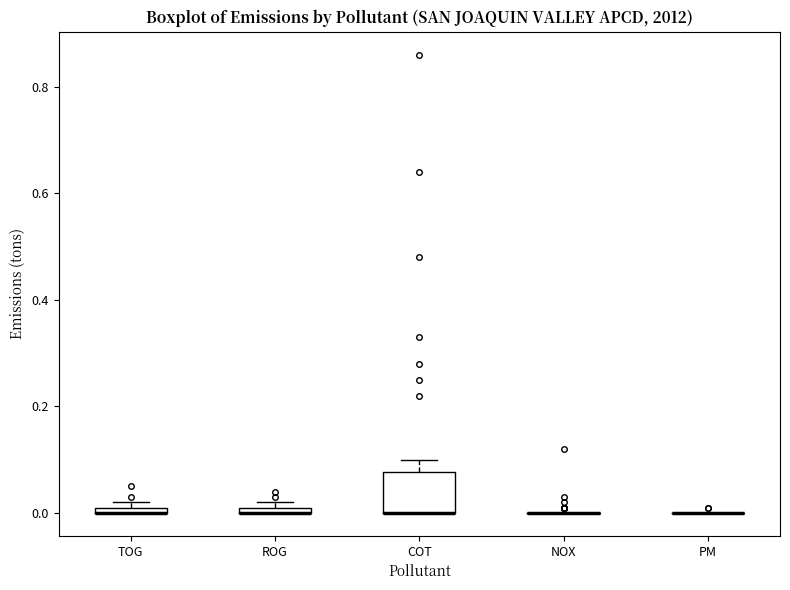

Comparing the boxes themselves (not the whiskers), which one is the tallest?

COT